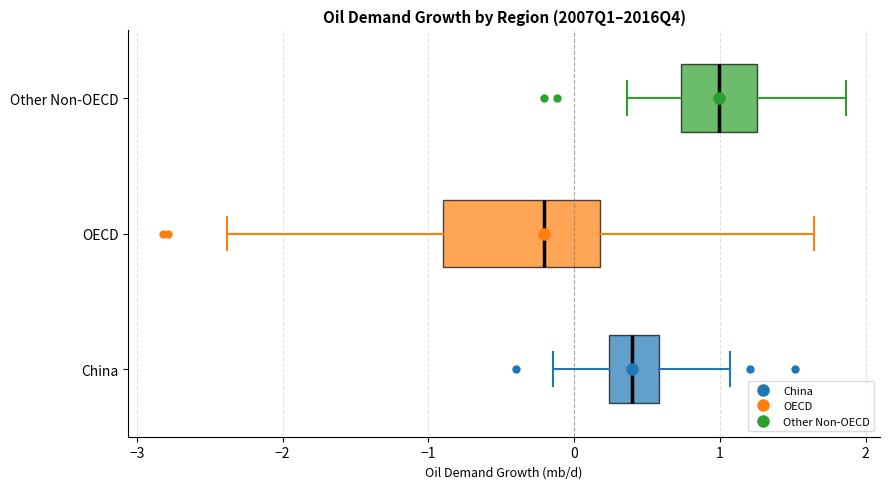

Reading bottom to top, transcribe this box plot: for each box, give where its median line is, the range the box spans, and where its two whiskers end, as read against the x-axis. The values are not printed on the chart, so give them approximately, as read against the axis.

China: median 0.4, box 0.2 to 0.6, whiskers -0.1 to 1.1
OECD: median -0.2, box -0.9 to 0.2, whiskers -2.4 to 1.6
Other Non-OECD: median 1.0, box 0.7 to 1.3, whiskers 0.4 to 1.9